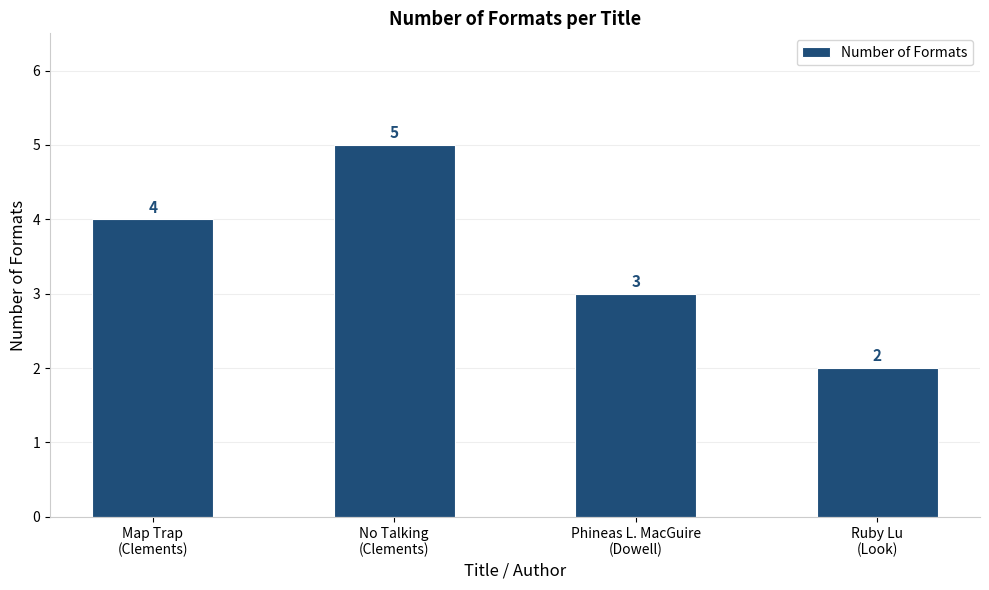

What is the change in value from Phineas L. MacGuire
(Dowell) to Ruby Lu
(Look)?

-1